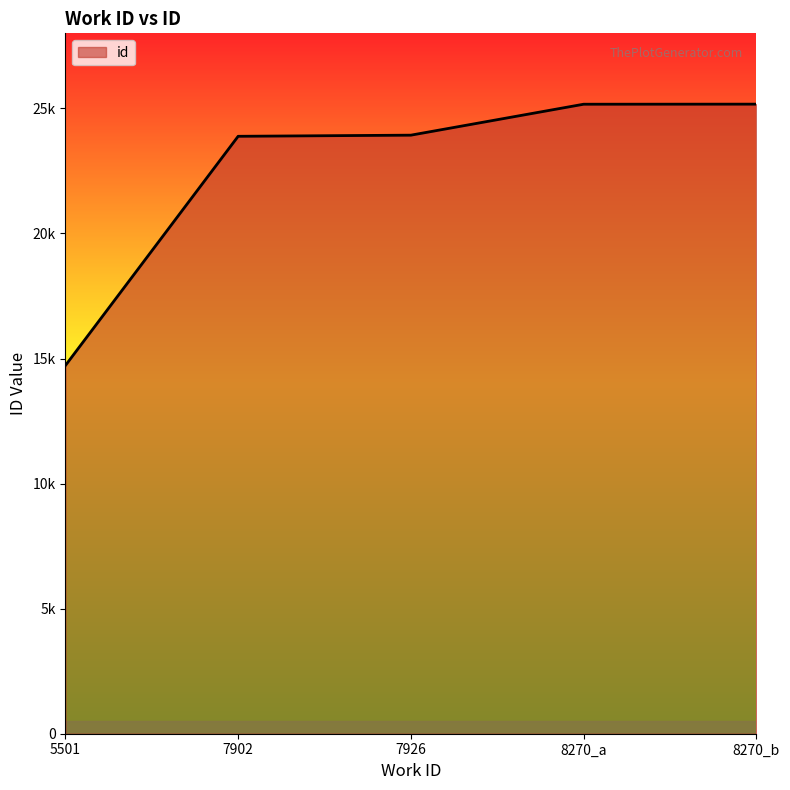

Reading left to right, list all the values displayed in this chart.

14721	23884	23929	25166	25169